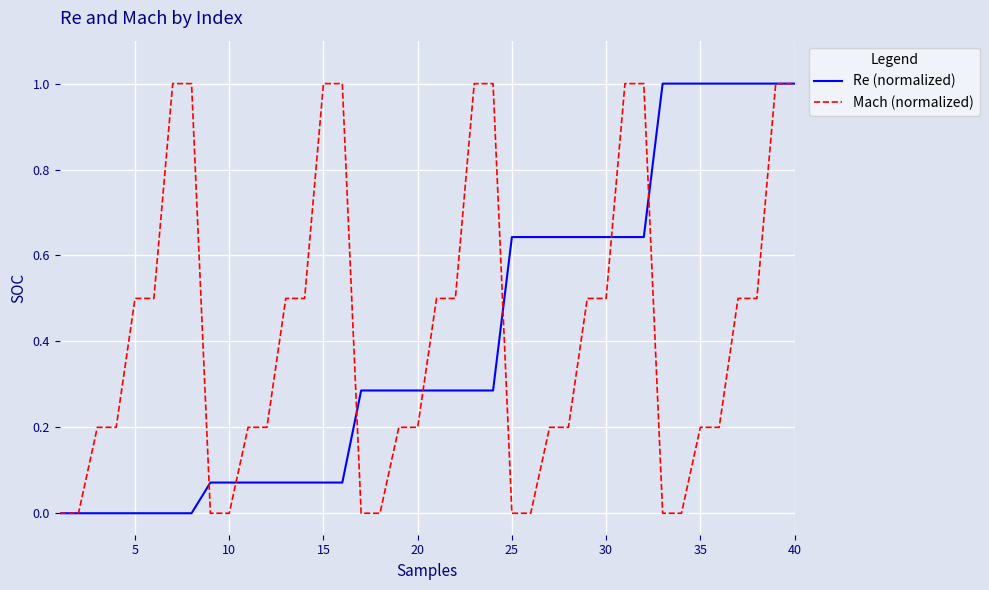

How many lines are shown in the chart?

2